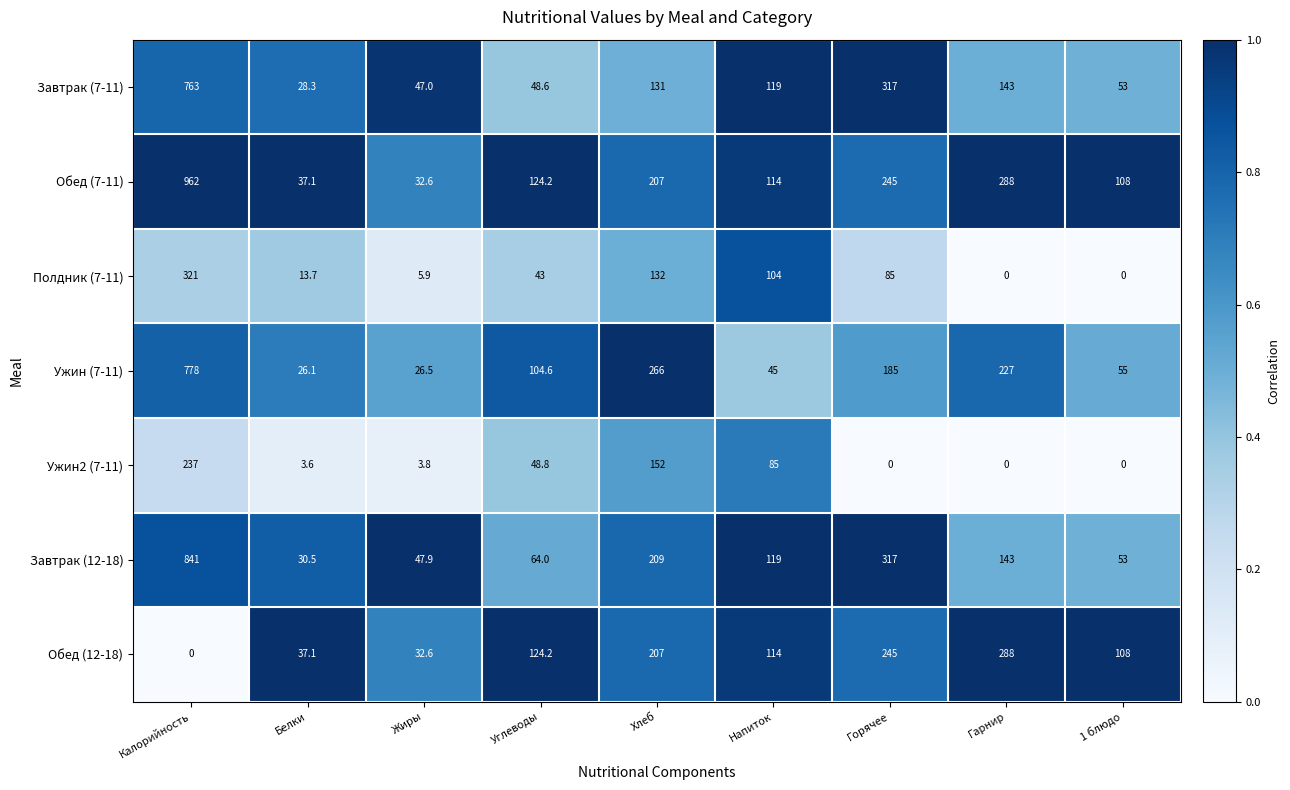

What is the spread (max minus min) of values at Углеводы?

81.2